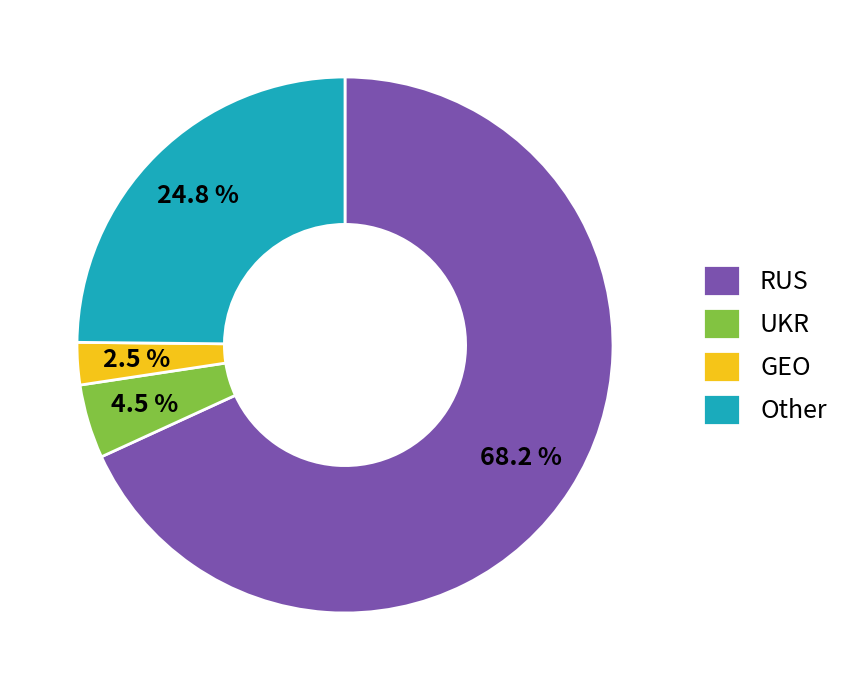

The RUS slice represents 61% of the pie. True or false?

False